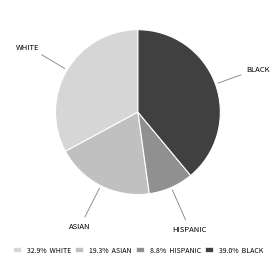

What is the smallest slice in the pie chart?

HISPANIC